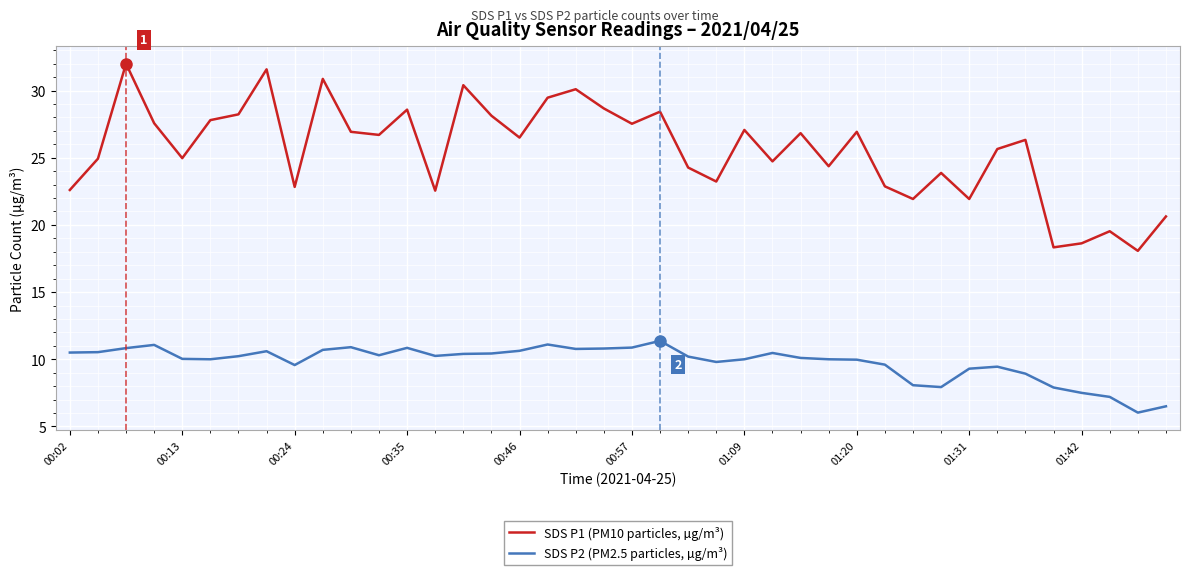

What are all the series names shown in the legend?

SDS P1 (PM10 particles, µg/m³), SDS P2 (PM2.5 particles, µg/m³)